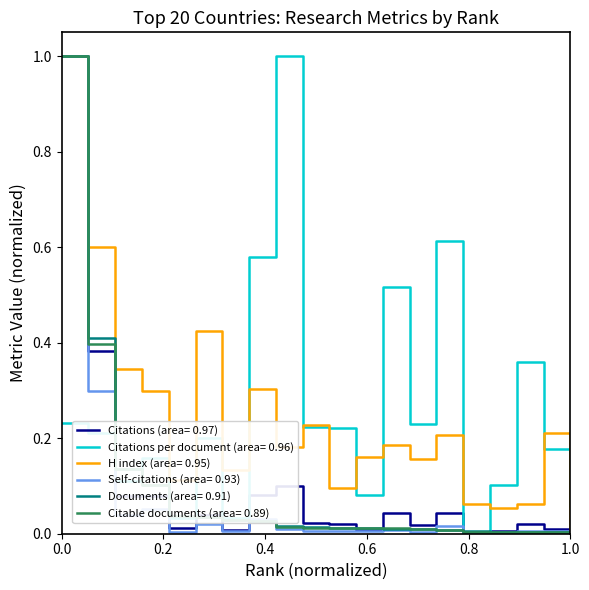

What is the maximum value shown in the chart?

1.0